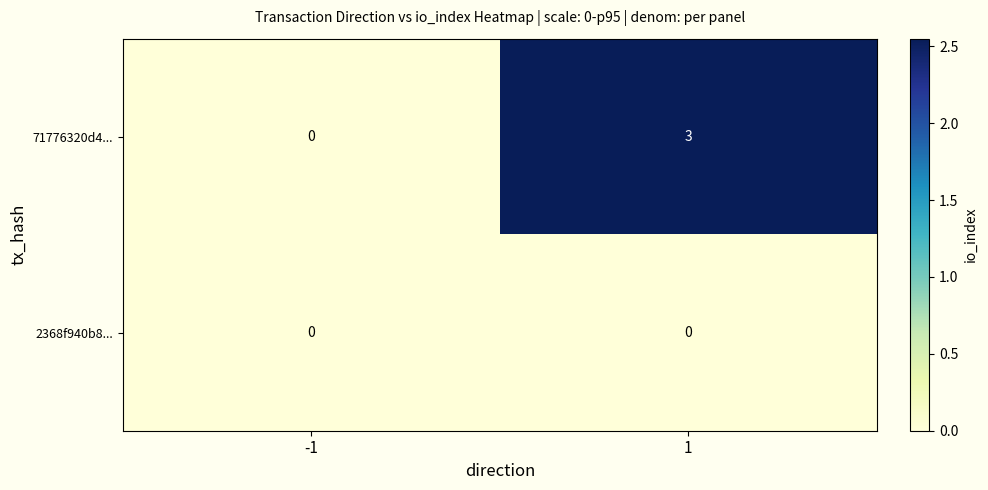

Which series has the largest total across all categories?

71776320d4...